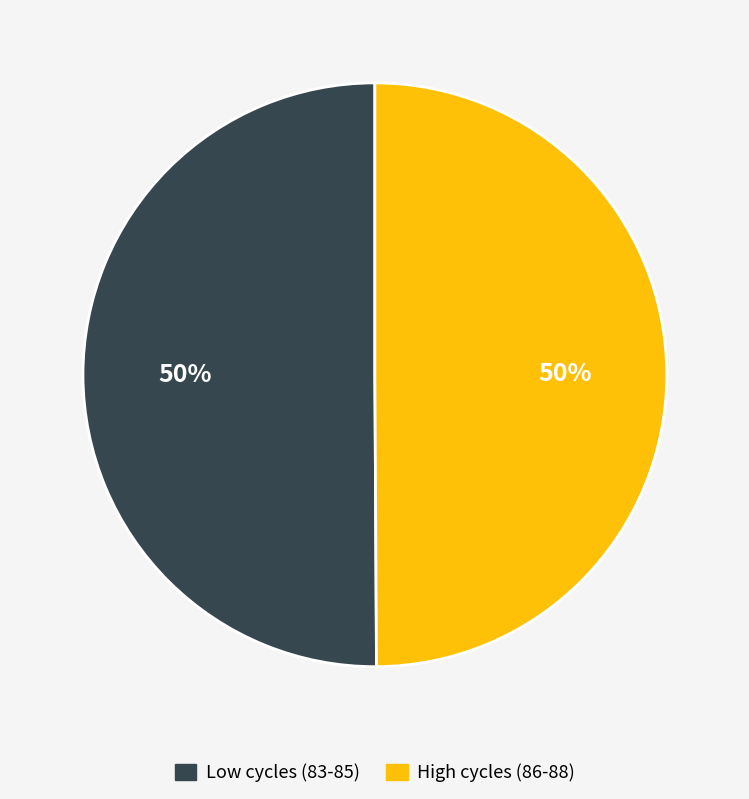

How many segments does this pie chart have?

2